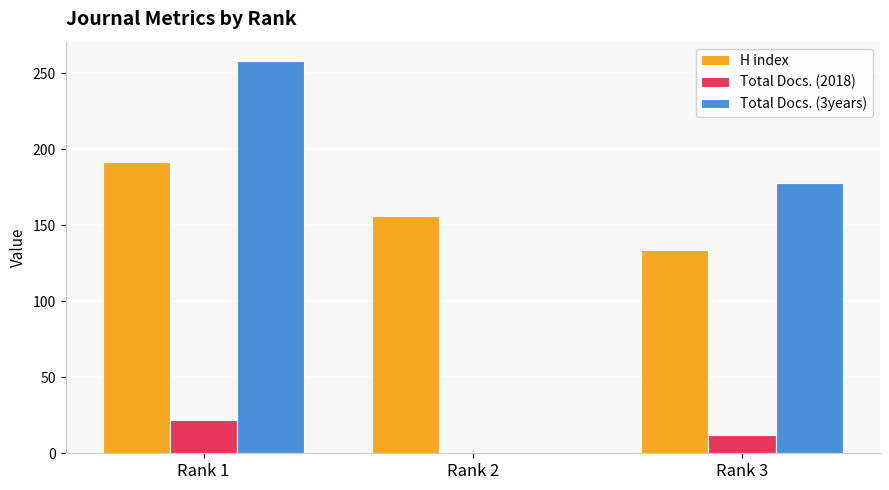

What is the approximate value of Total Docs. (2018) at Rank 1, to the nearest 5?

20